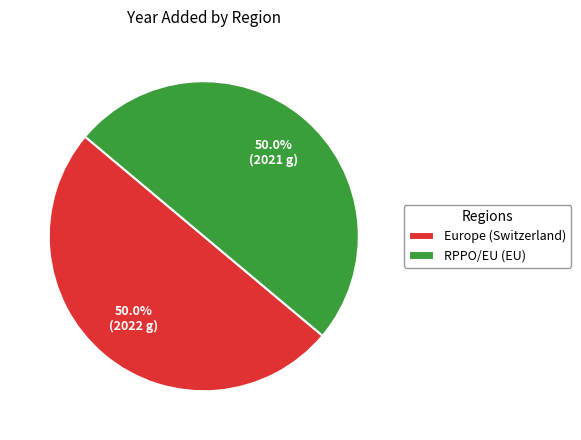

Is the sum of RPPO/EU (EU) and Europe (Switzerland) greater than half?

Yes